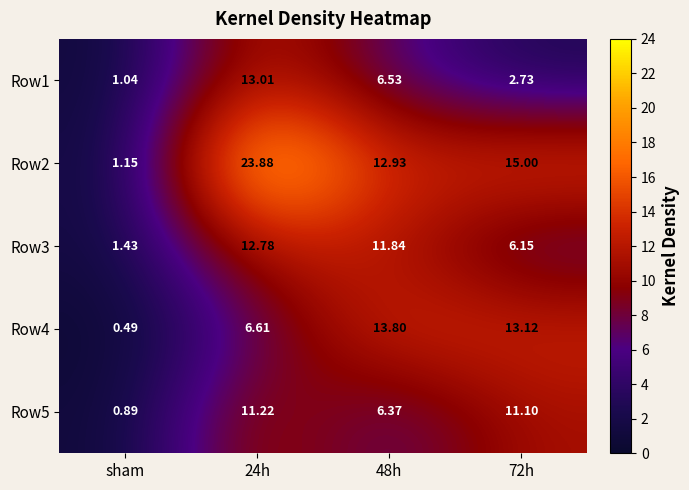

How many data points does each series have?

4